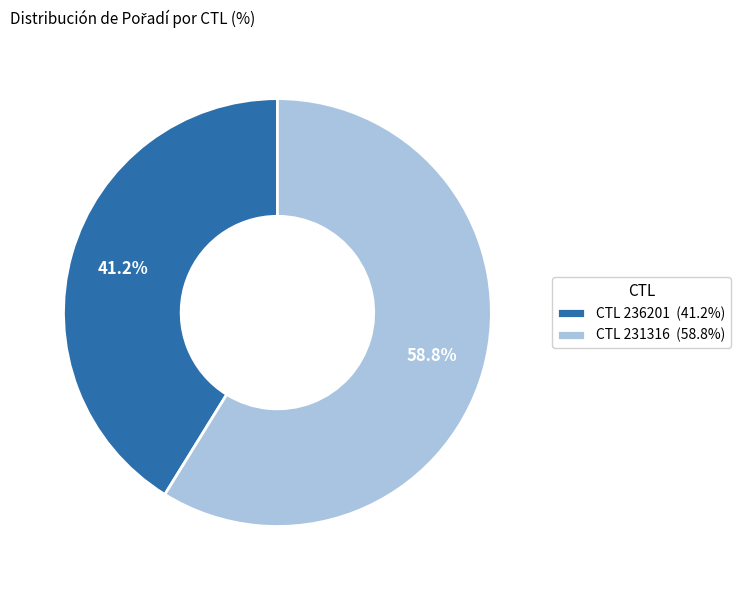

Is the sum of CTL 231316 (58.8%) and CTL 236201 (41.2%) greater than half?

Yes